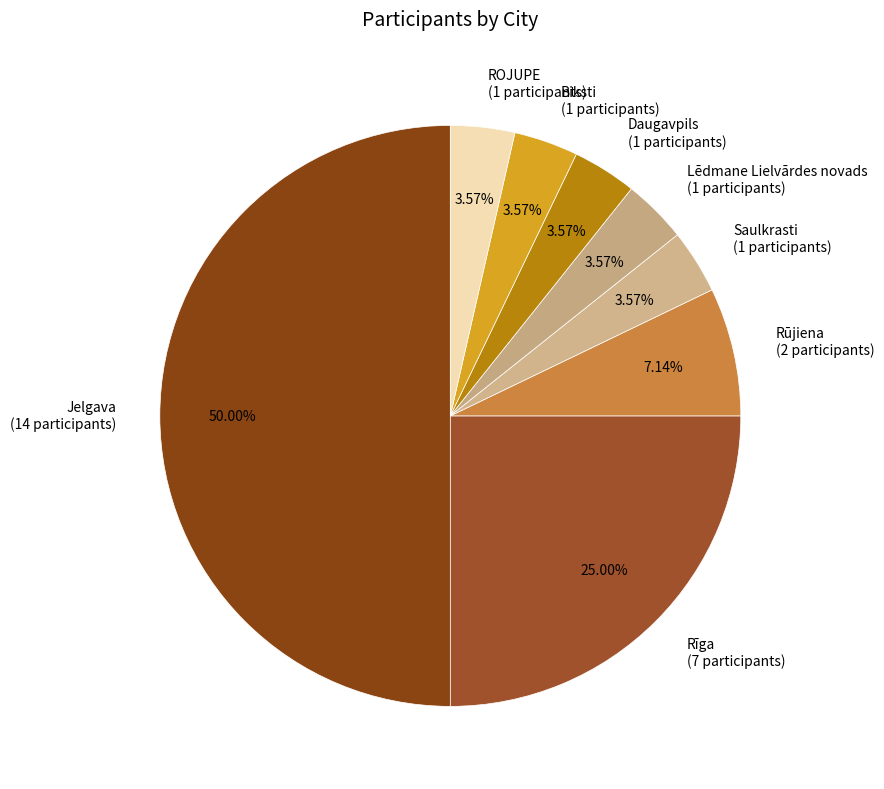

How many segments does this pie chart have?

8